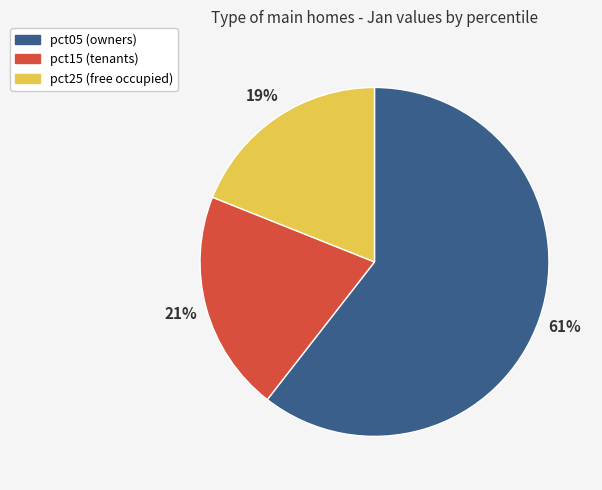

How many segments does this pie chart have?

3